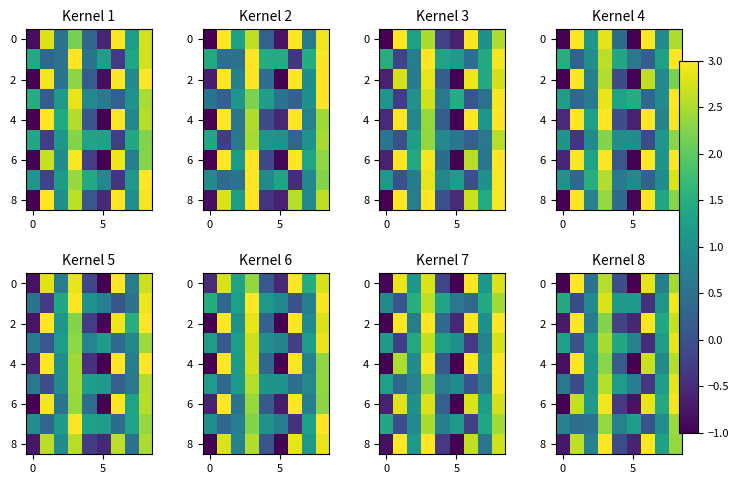

How many values in the row_0 series exceed 0?

6